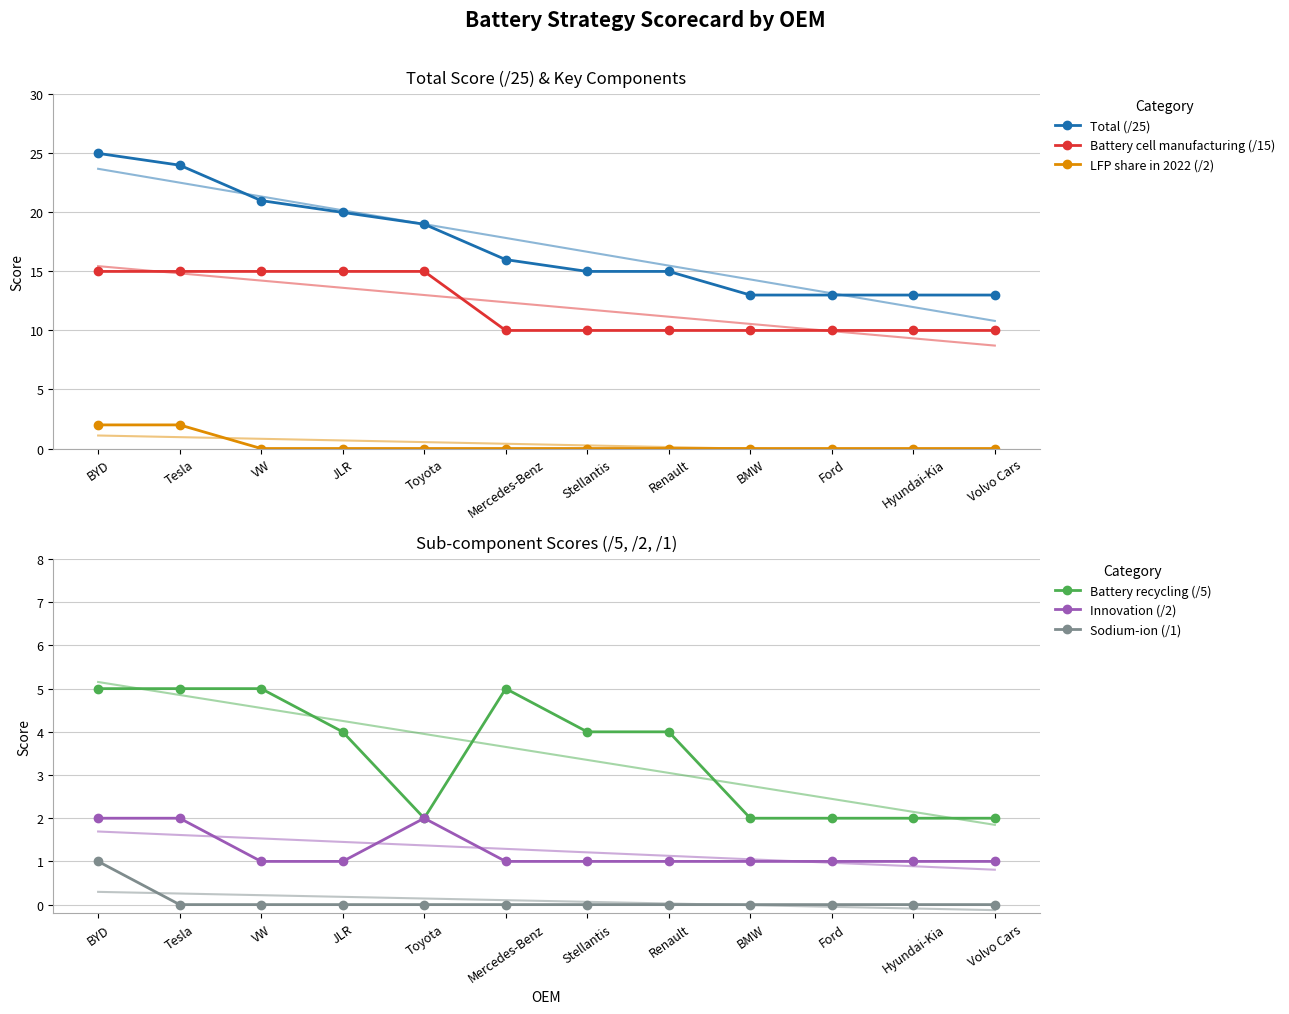

Which series has the largest range (max minus min)?

Total (/25)